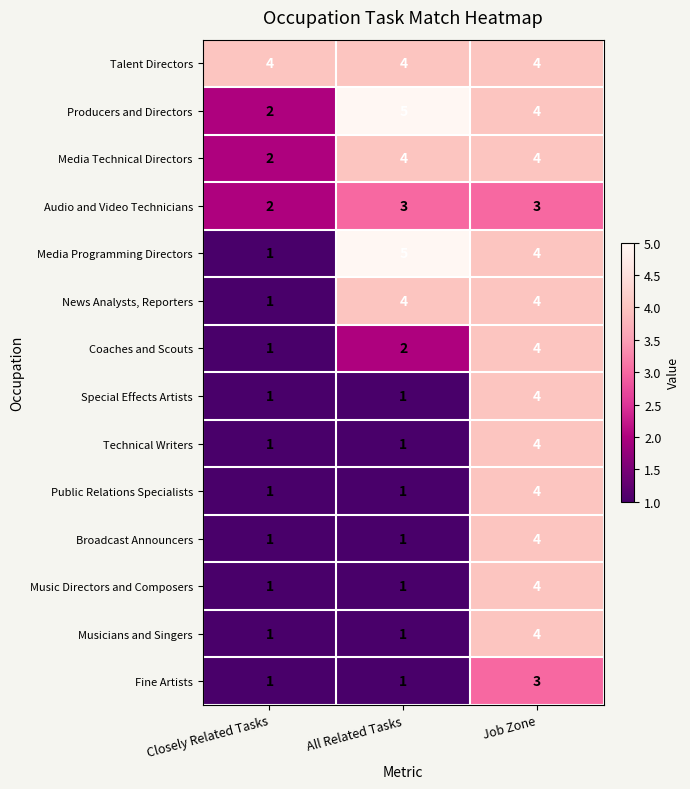

Which series changed the most between Closely Related Tasks and All Related Tasks?

Media Programming Directors